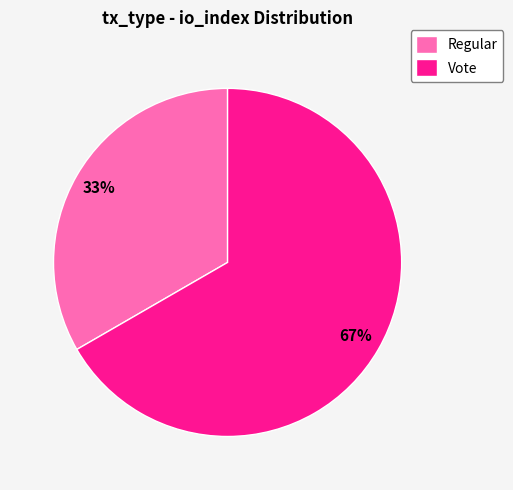

Rank the categories by value from highest to lowest.

Vote, Regular